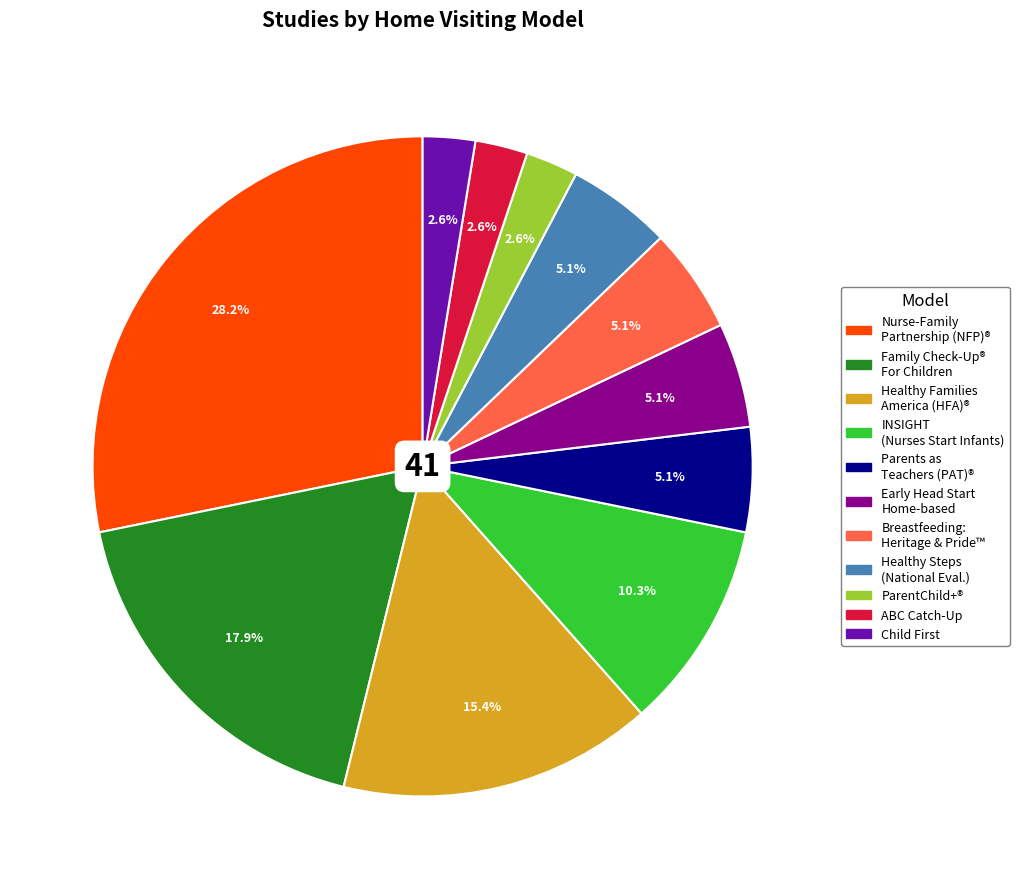

Is there any slice that represents more than half of the pie?

No